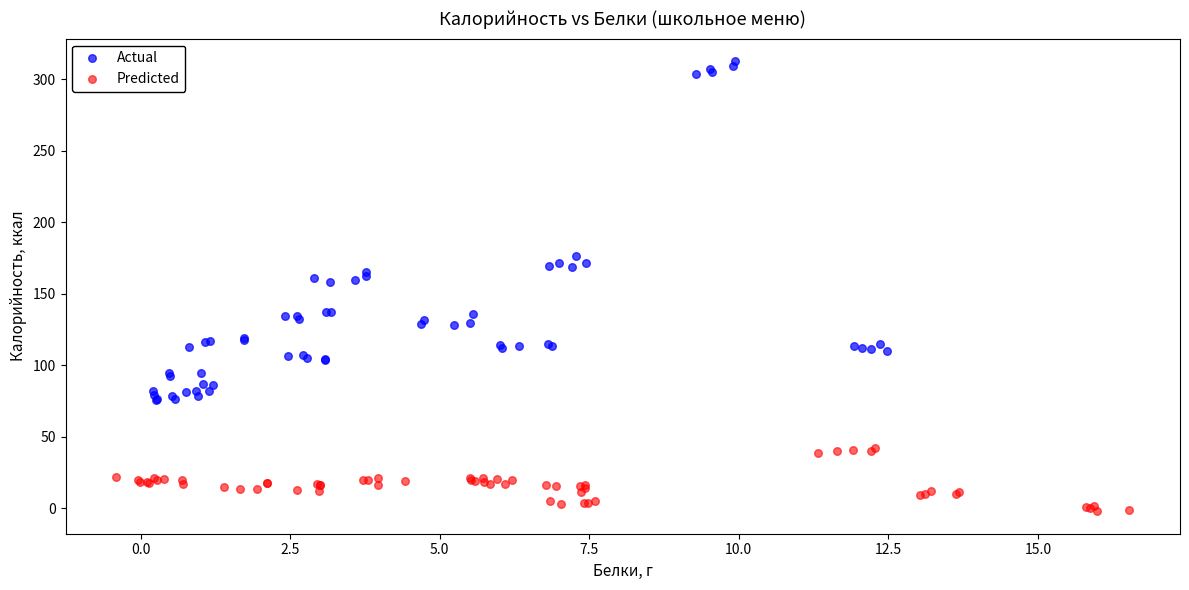

Which series has the widest spread of Y values?

Actual